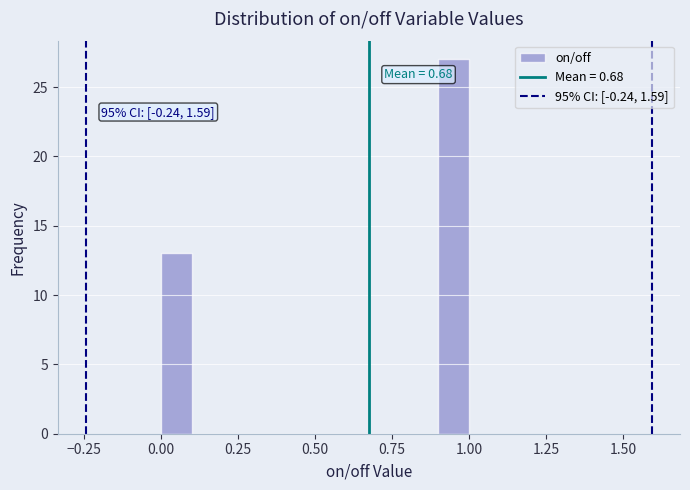

Around what value on the x-axis is the tallest bar? Give the approximate position of its centre, as read against the axis.

0.95